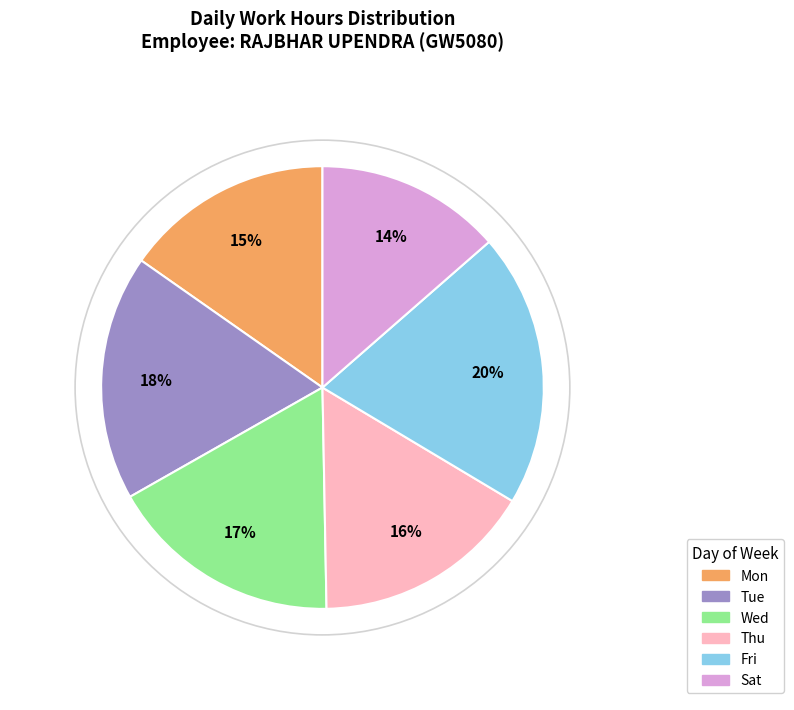

Approximately how many times larger is the value at Tue compared to Wed?

1.1